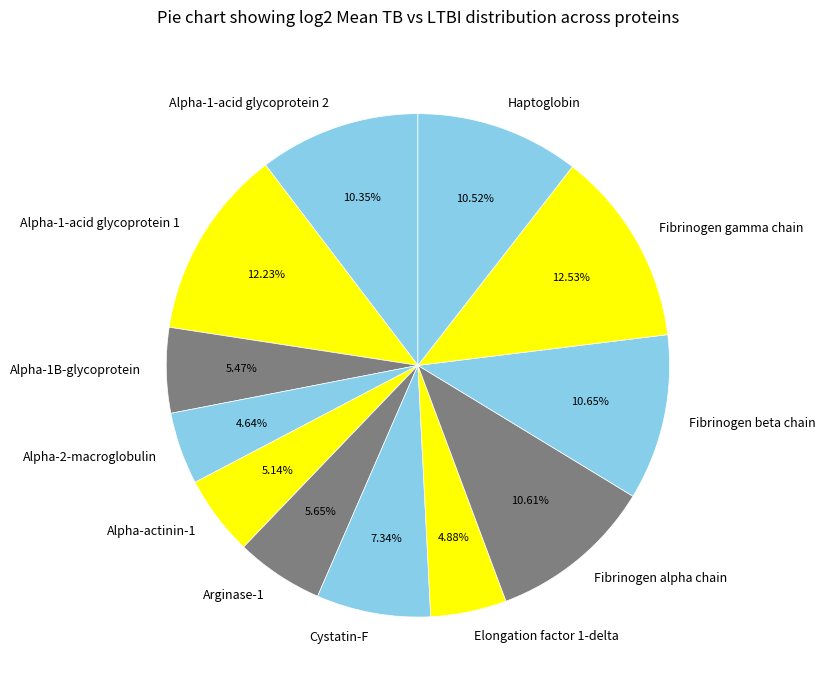

To the nearest percent, what is the combined percentage of Alpha-actinin-1 and Alpha-1-acid glycoprotein 2?

15%